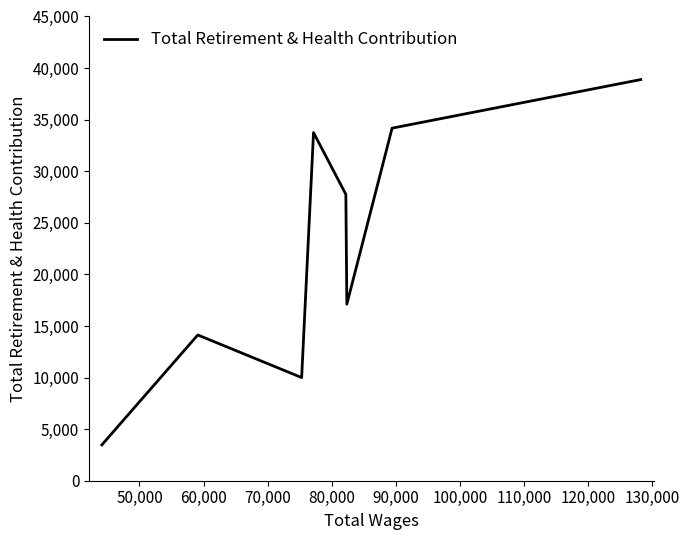

What is the maximum value shown in the chart?

38886